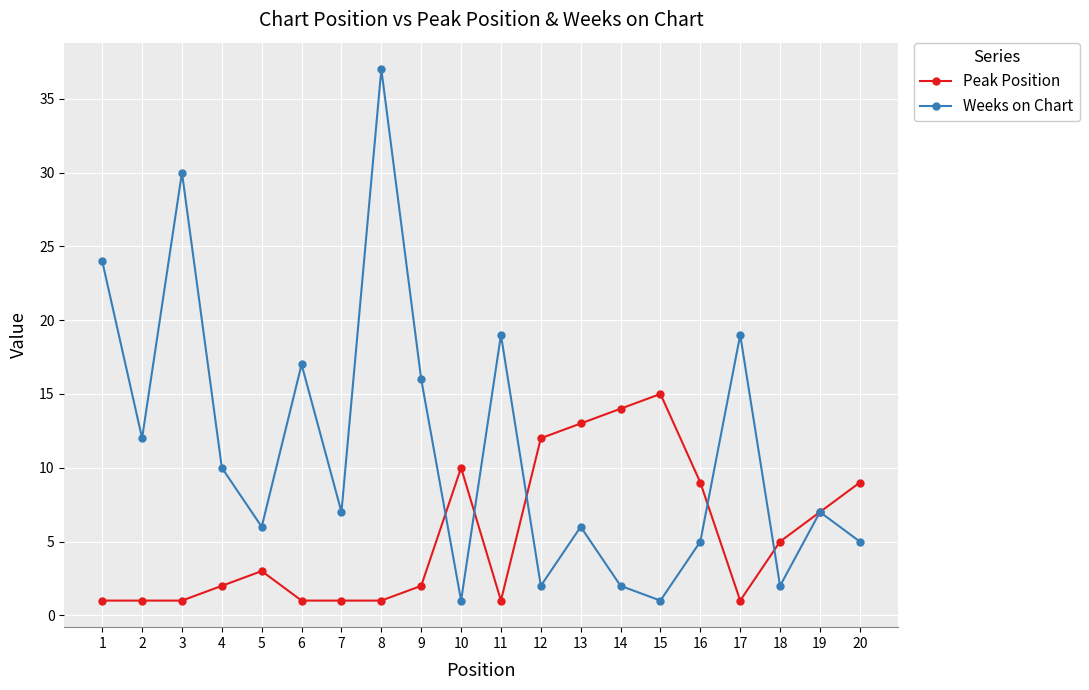

Which series has the largest range (max minus min)?

Weeks on Chart